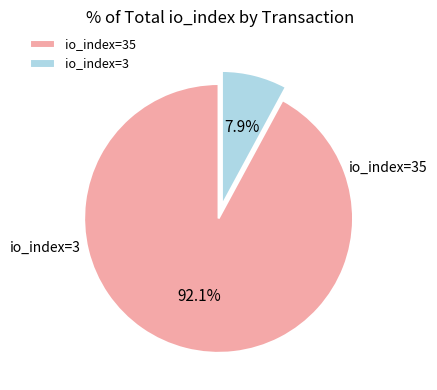

Rank the categories by value from highest to lowest.

io_index=35, io_index=3